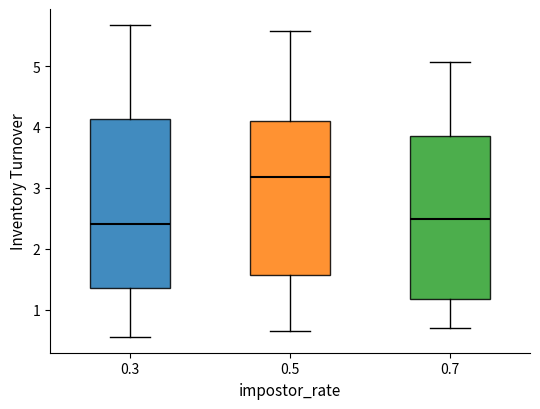

Reading left to right, read every box against the y-axis: the position of its median line, the range the box covers, and the ends of its whiskers. The values are not printed on the chart, so give them approximately, as read against the axis.

0.3: median 2.4, box 1.4 to 4.1, whiskers 0.6 to 5.7
0.5: median 3.2, box 1.6 to 4.1, whiskers 0.7 to 5.6
0.7: median 2.5, box 1.2 to 3.9, whiskers 0.7 to 5.1